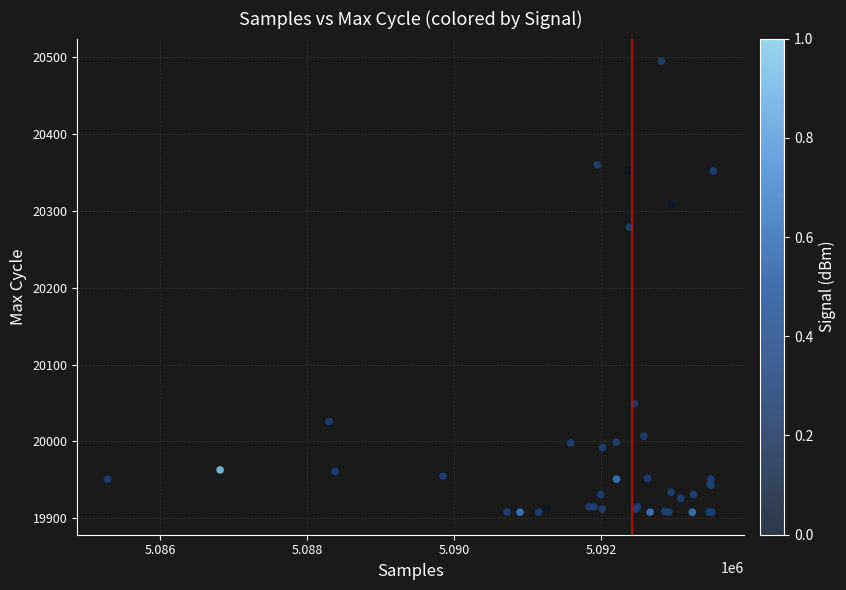

What Y value in the scatter plot is closest to 20201?

20279